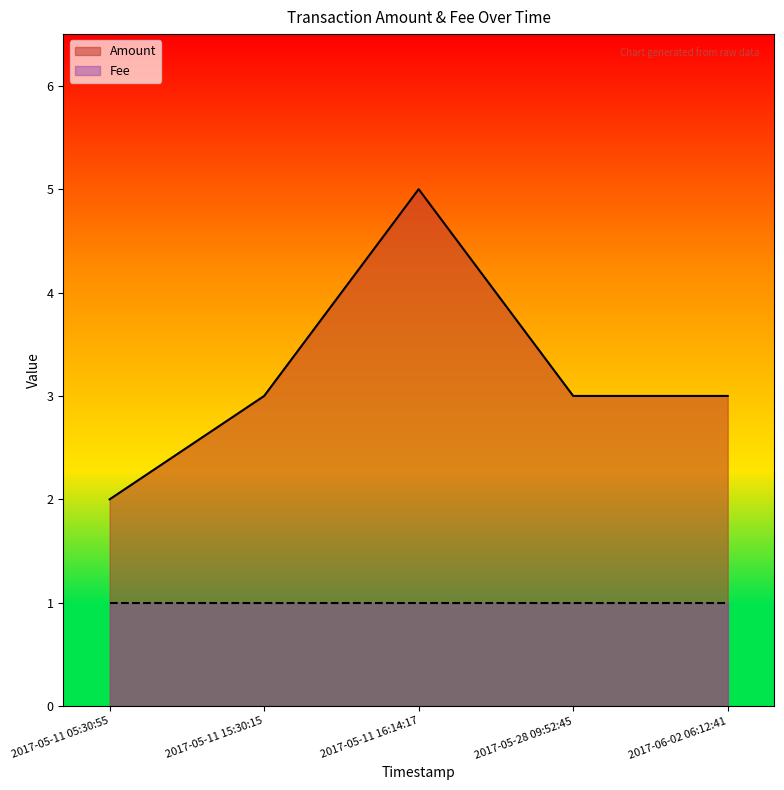

What is the label of the 5th point from the right?

2017-05-11 05:30:55